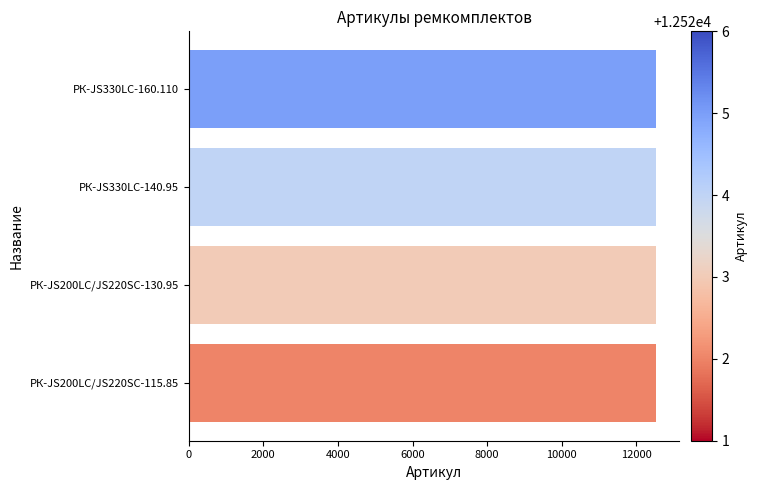

Approximately how many times larger is the value at РК-JS330LC-140.95 compared to РК-JS330LC-160.110?

1.0